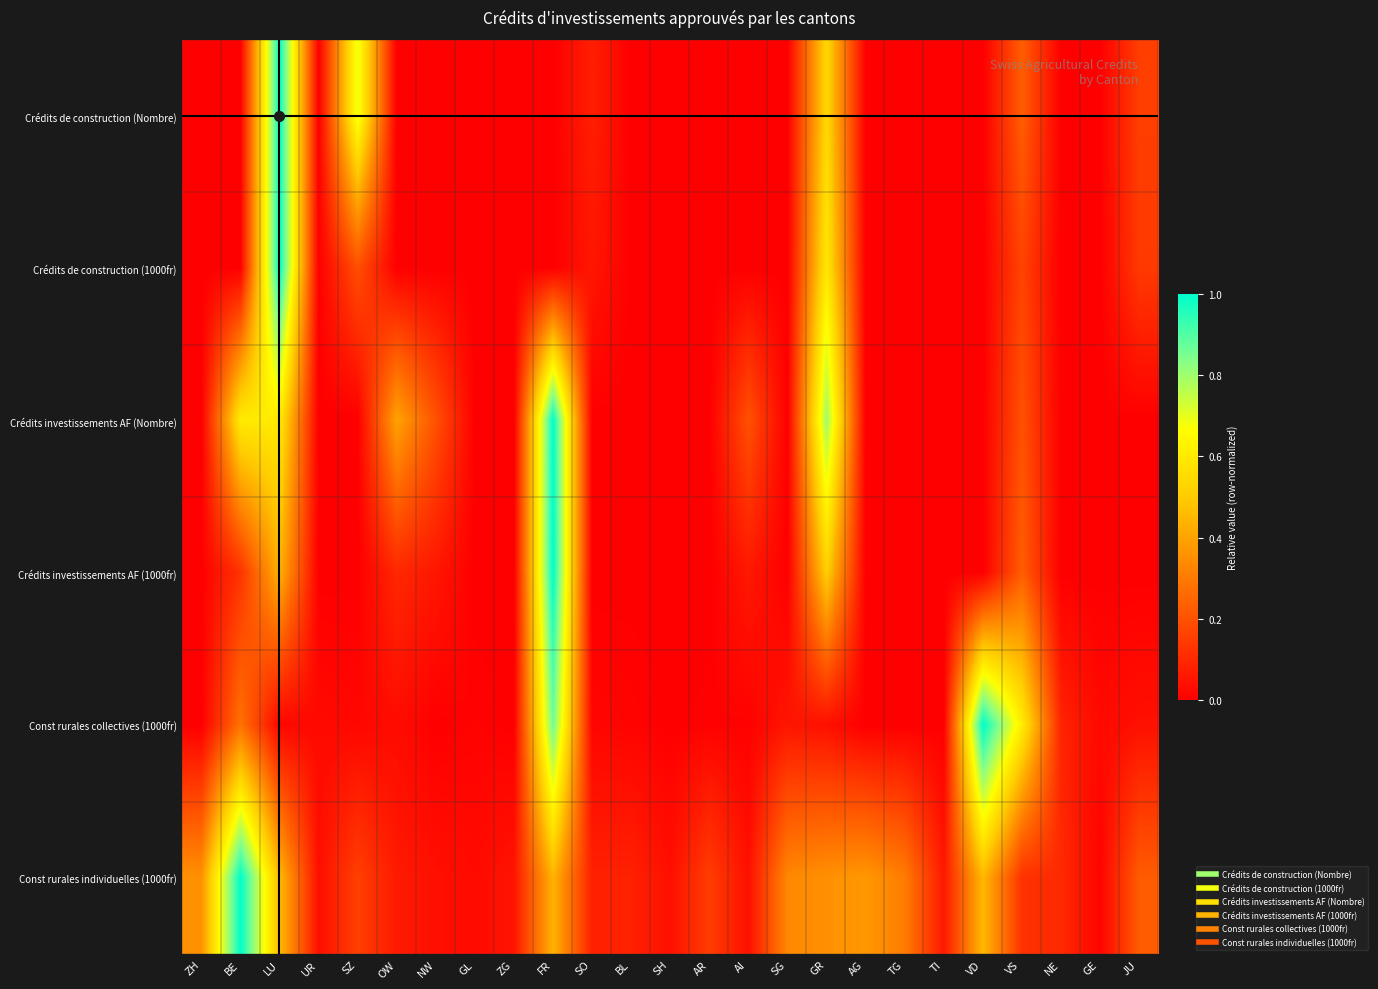

Count the number of categories in the chart.

25